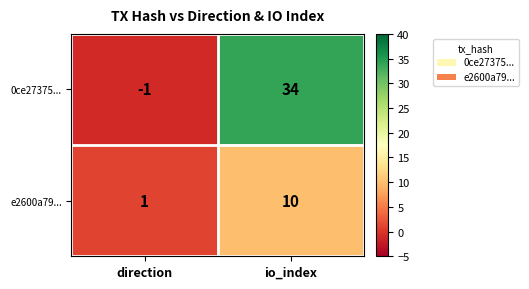

Reading left to right, transcribe all the data shown in this chart.

0ce27375...: direction=-1	io_index=34
e2600a79...: direction=1	io_index=10